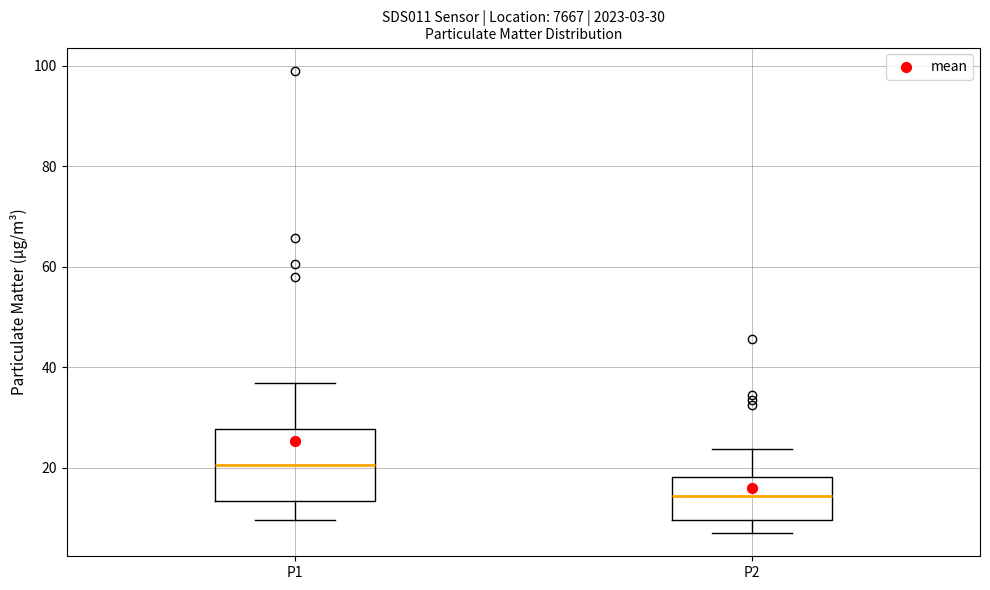

Which box has the lowest median line?

P2